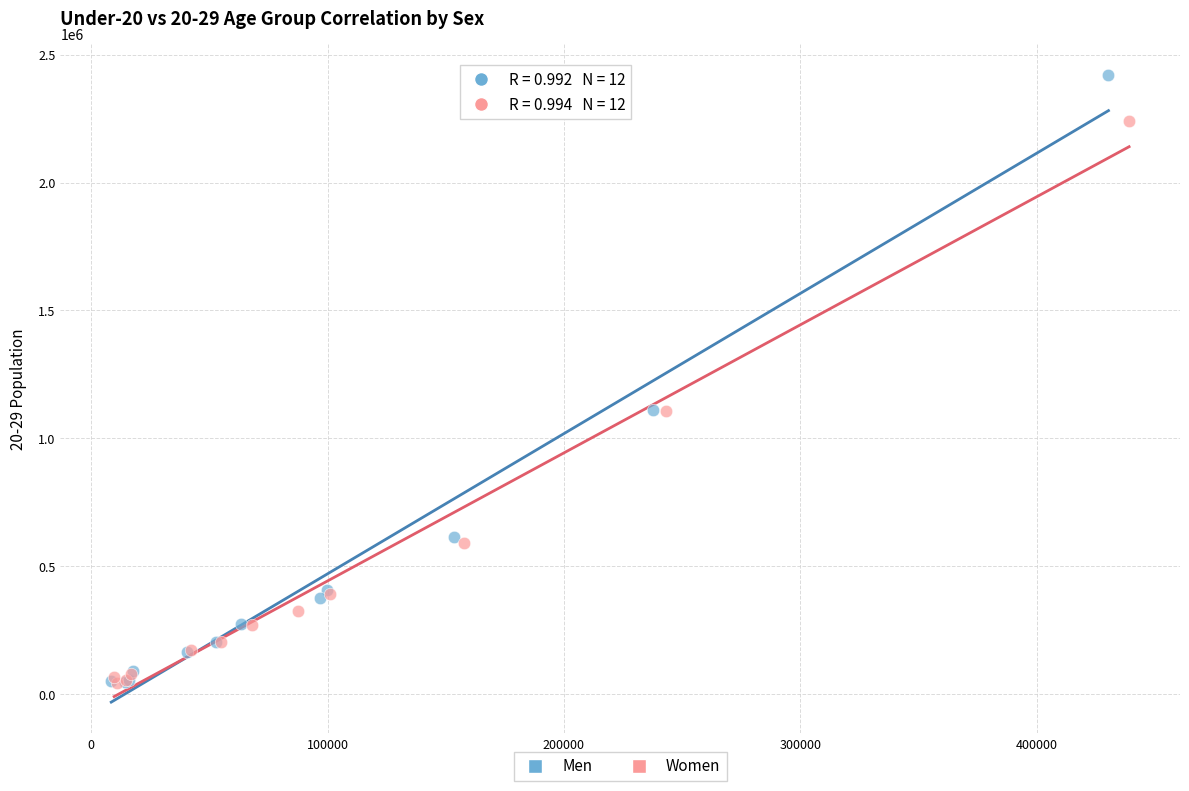

Which series has the largest Y range (max minus min)?

Men